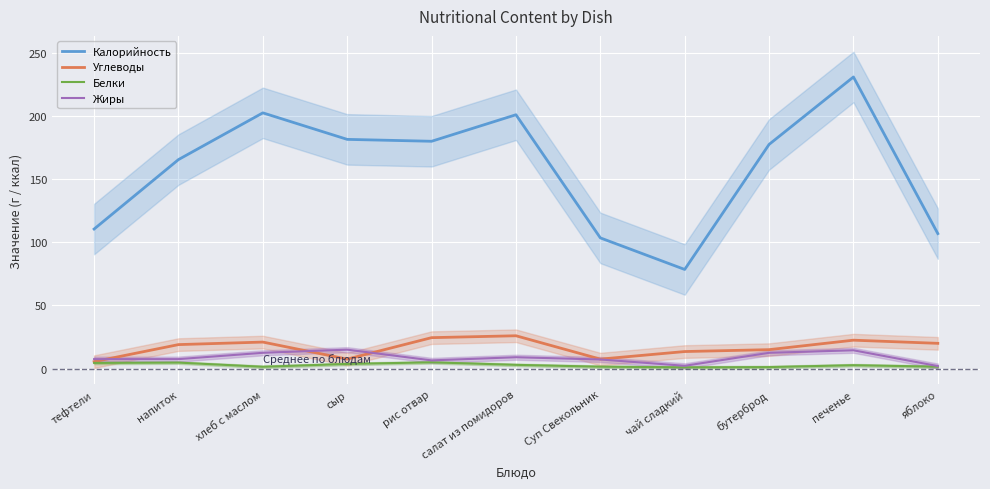

What position from the left is чай сладкий?

8